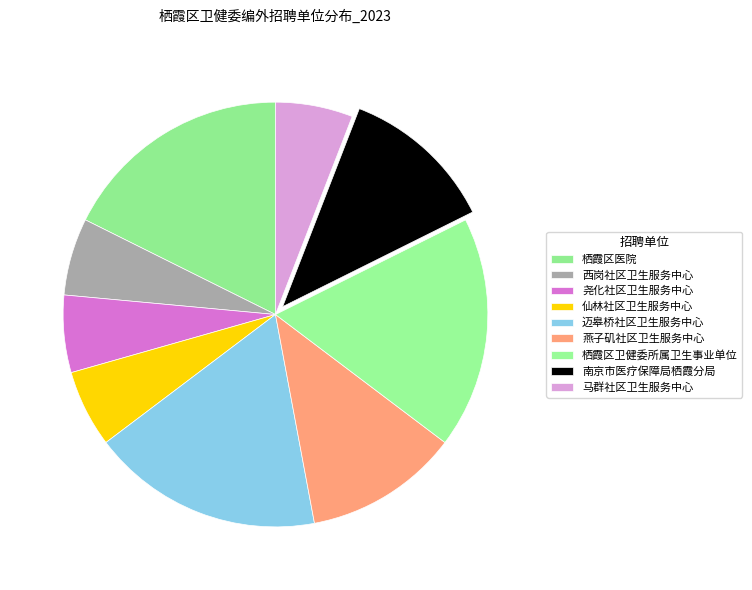

How many slices are in this pie chart?

9